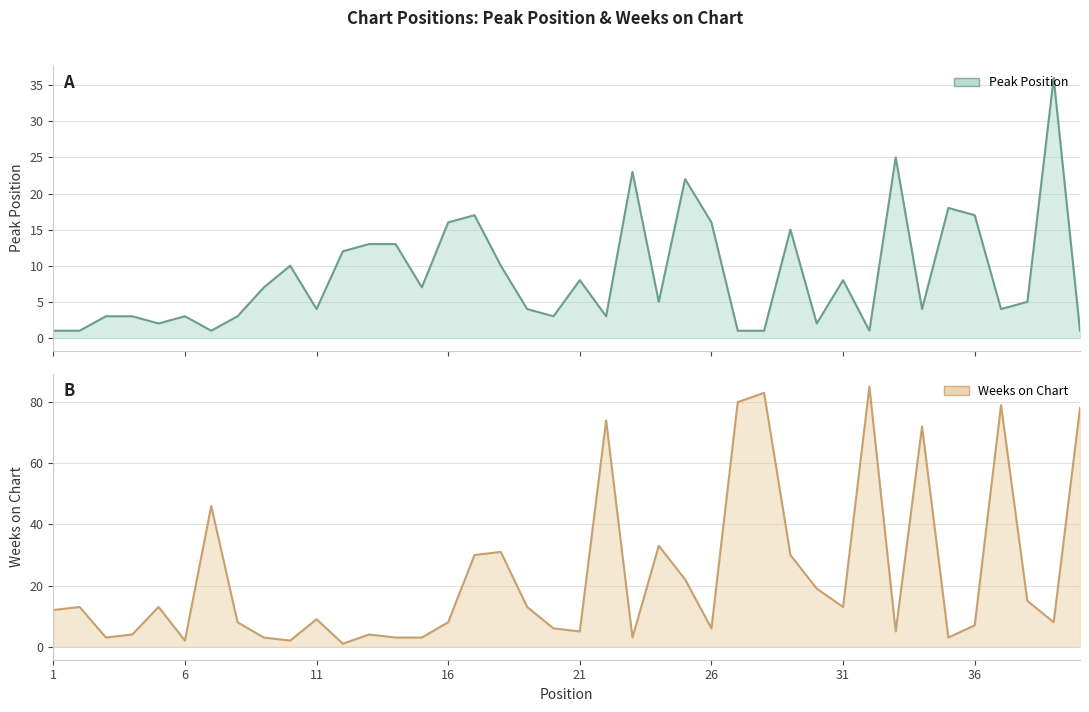

Reading left to right, what are all the values shown in this chart?

Peak Position: 1	1	3	3	2	3	1	3	7	10	4	12	13	13	7	16	17	10	4	3	8	3	23	5	22	16	1	1	15	2	8	1	25	4	18	17	4	5	36	1
Weeks on Chart: 12	13	3	4	13	2	46	8	3	2	9	1	4	3	3	8	30	31	13	6	5	74	3	33	22	6	80	83	30	19	13	85	5	72	3	7	79	15	8	78